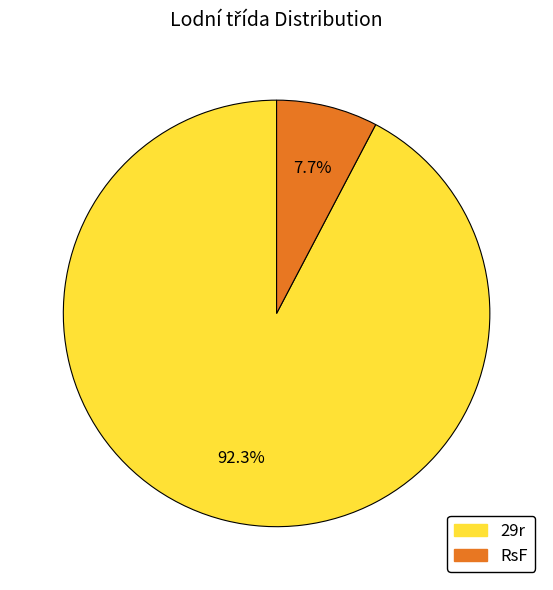

Combined, do RsF and 29r account for over 50%?

Yes